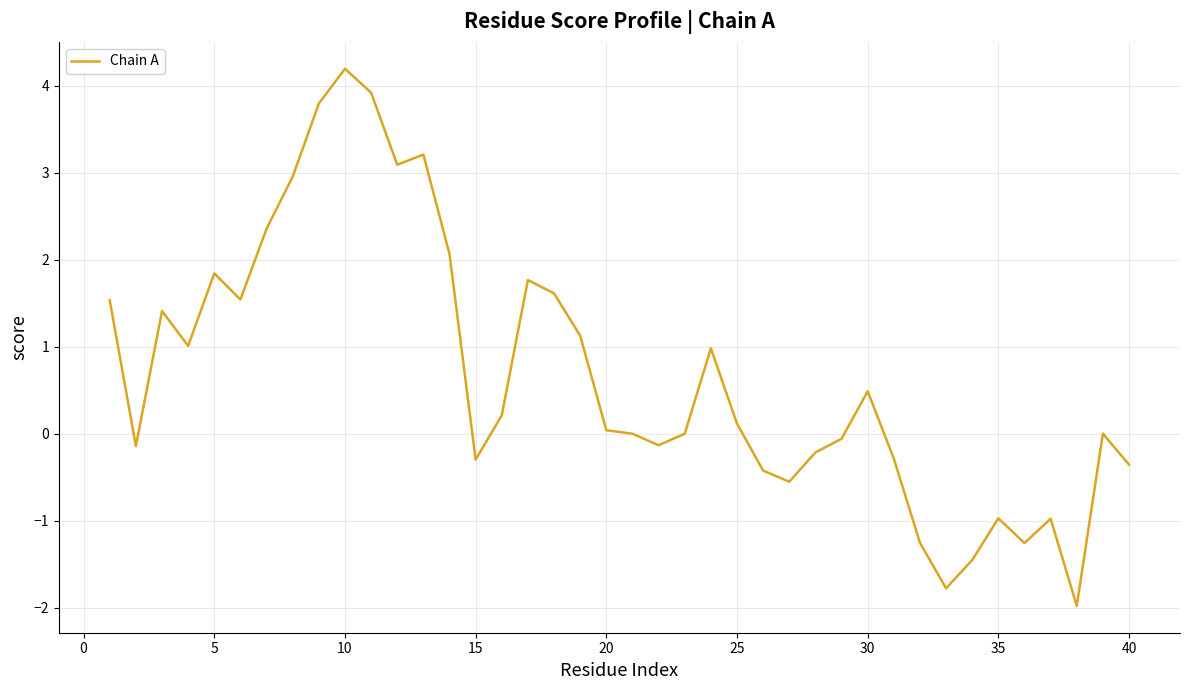

What is the smallest value displayed?

-2.0